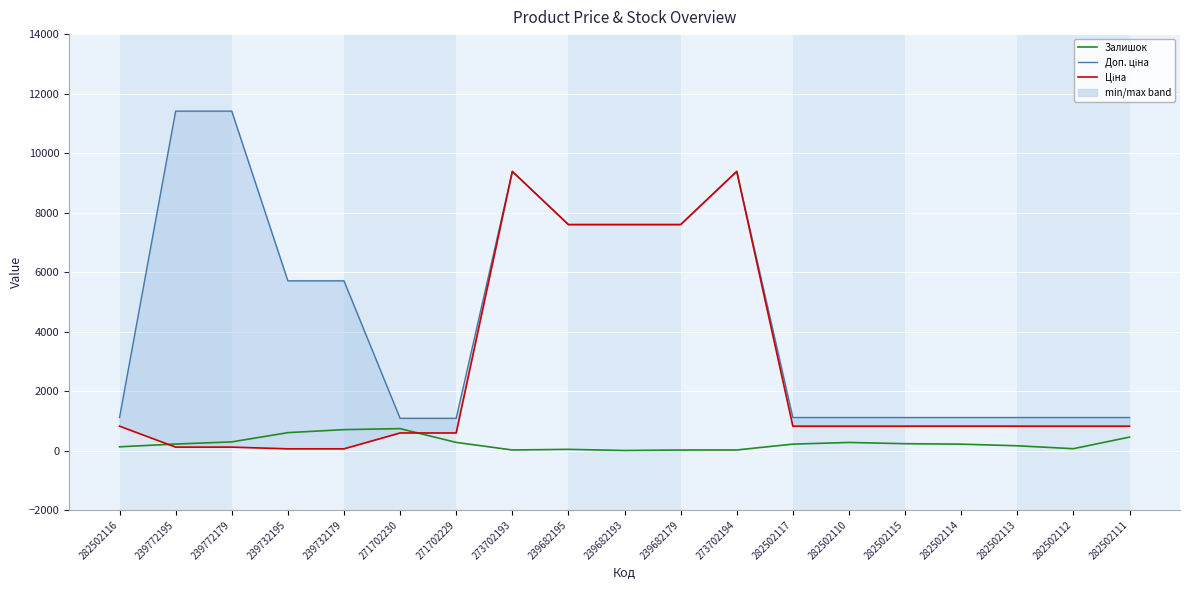

Where is Доп. ціна nearest to the value 6245?

239732195